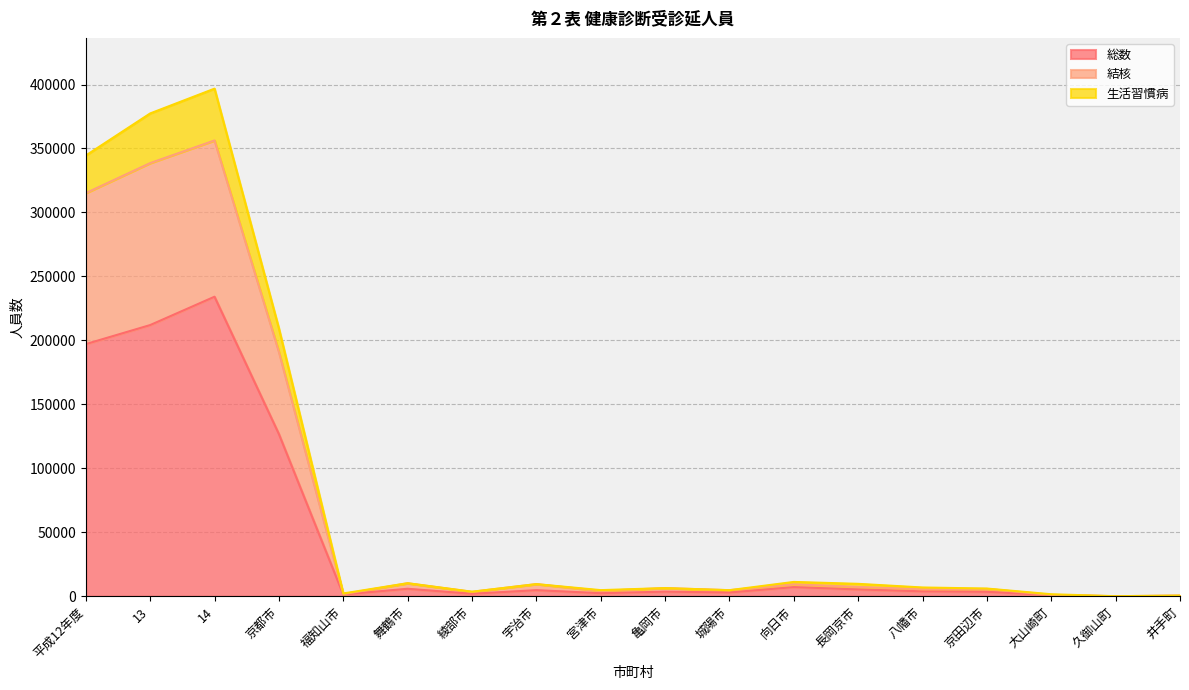

Where is the first local maximum for 総数?

14